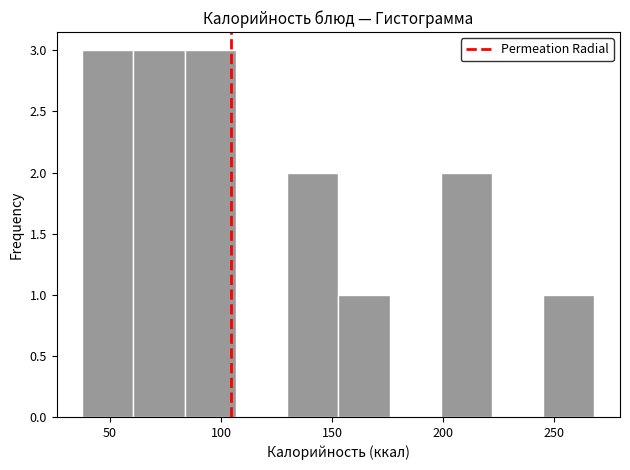

Reading left to right, list every bar in this chart as the range it spans on the x-axis followed by its height. Neither the bar edges nor the heights are printed on the chart, so give them approximately, as read against the axes.

40 to 60: 3
60 to 85: 3
85 to 105: 3
105 to 130: 0
130 to 155: 2
155 to 175: 1
175 to 200: 0
200 to 220: 2
220 to 245: 0
245 to 270: 1